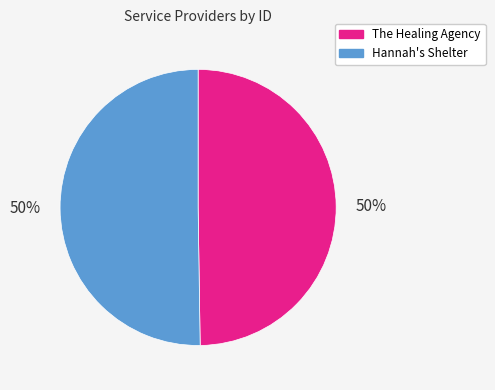

Do Hannah's Shelter and The Healing Agency together represent more than half of the pie?

Yes